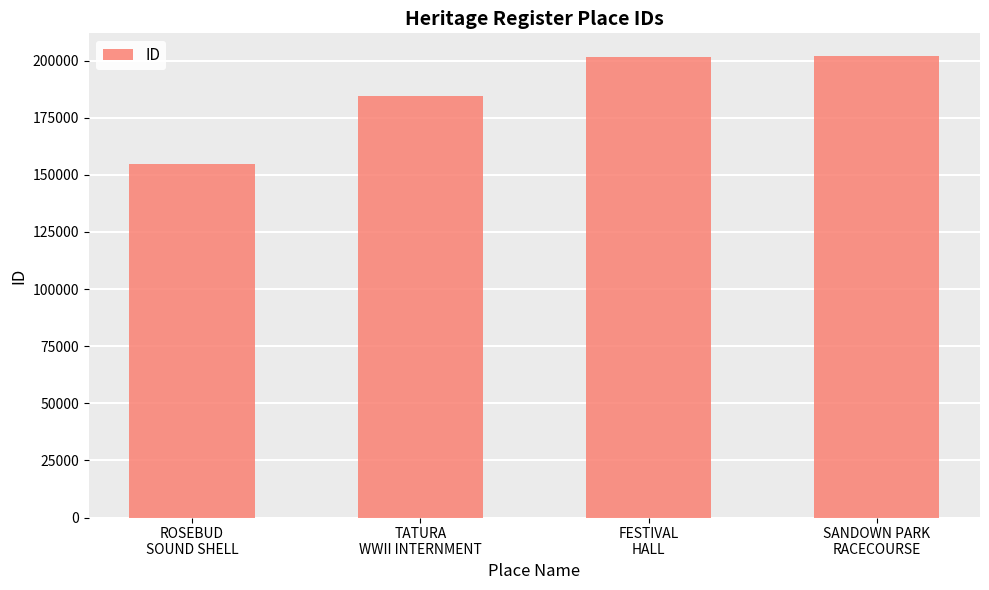

Count the number of categories in the chart.

4